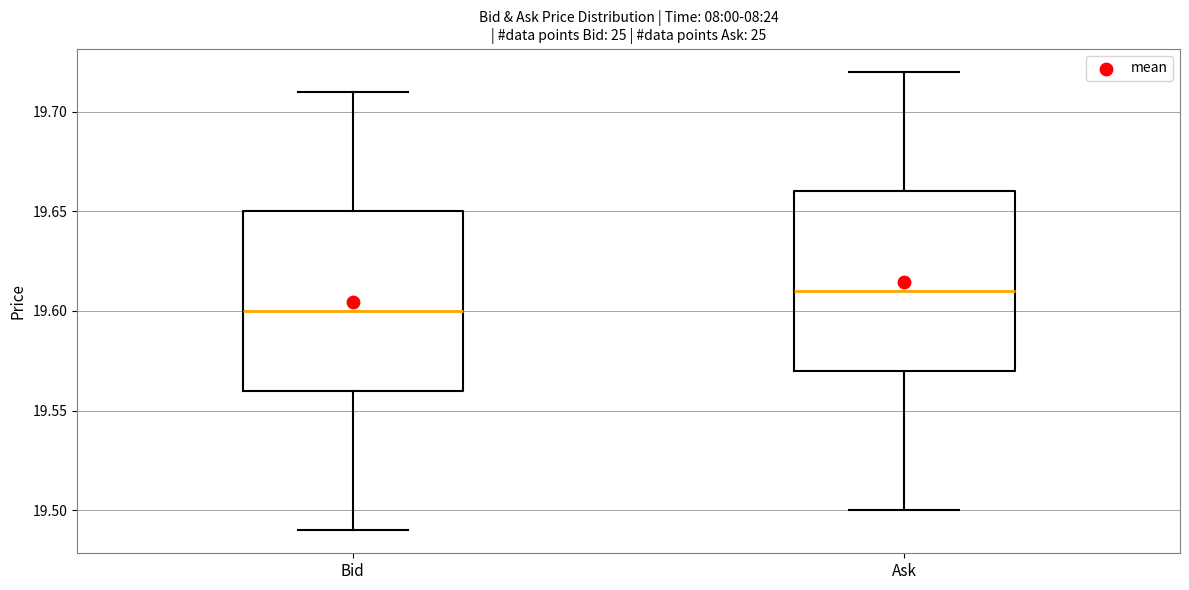

Where does the lower whisker of the box for Ask end on the y-axis? The values are not printed on the chart, so give them approximately, as read against the axis.

19.50